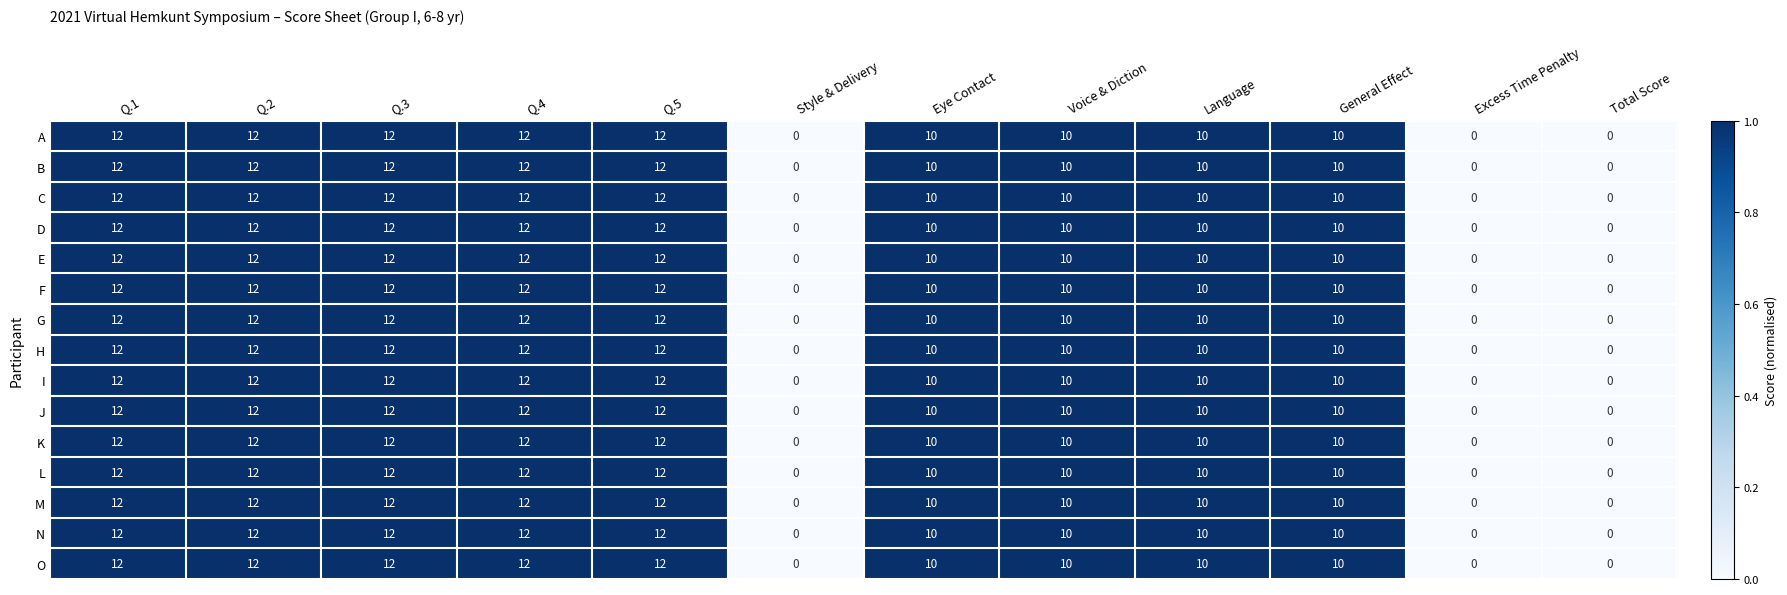

The value of F at Style & Delivery is 0. True or false?

True